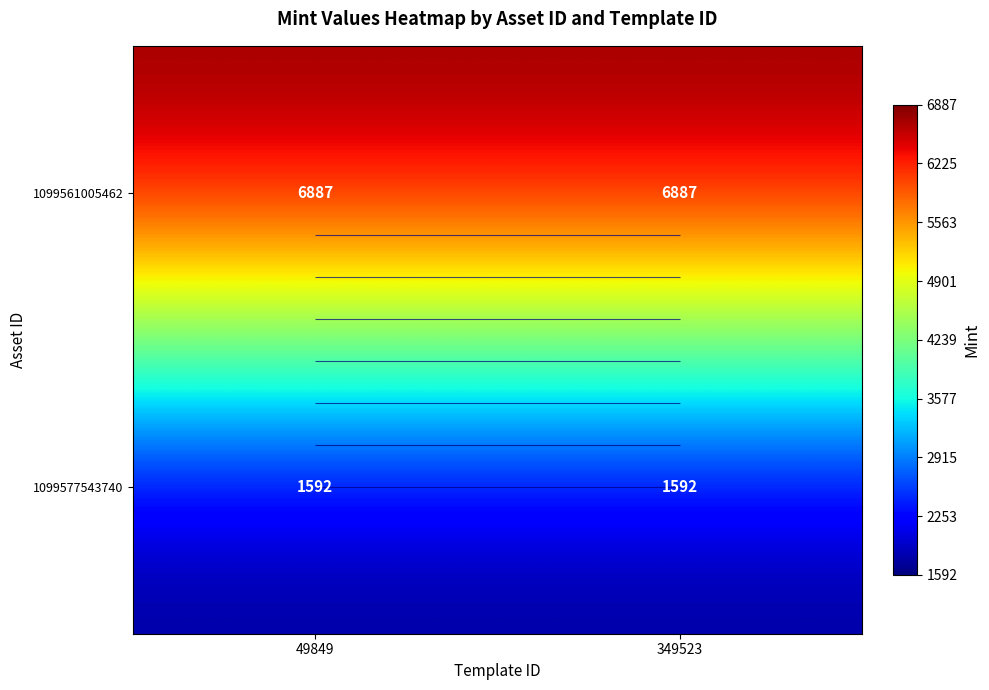

What is the sum of the 1099577543740 values at 49849 and 349523?

3184